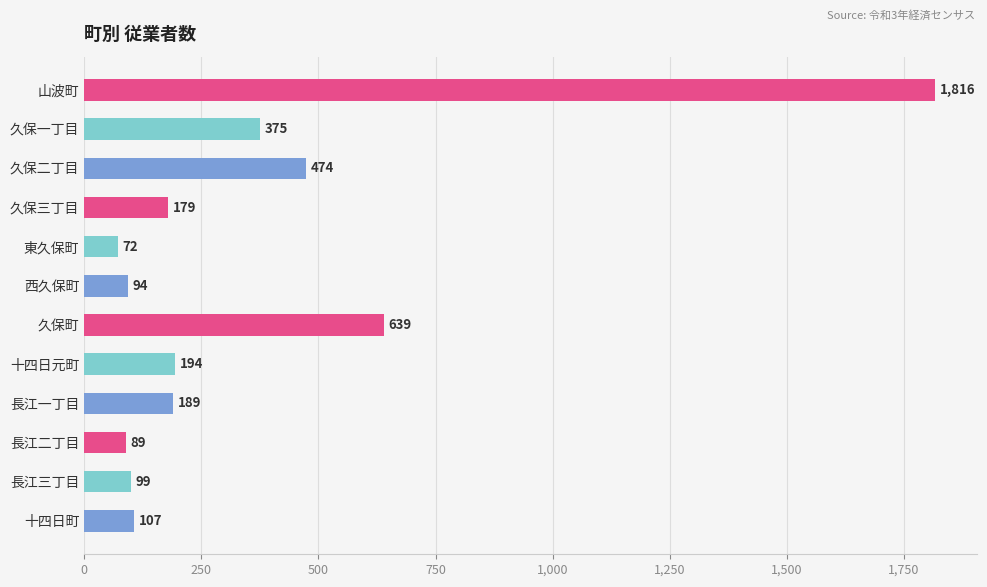

Are the bars horizontal?

Yes